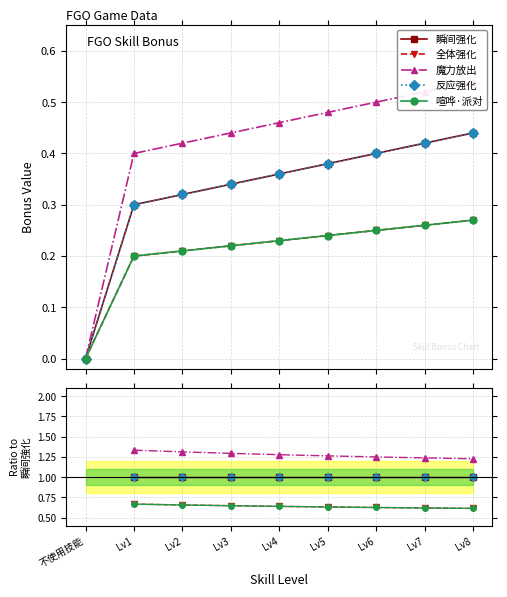

True or false: 喧哗·派对 and 魔力放出 intersect in this chart.

False